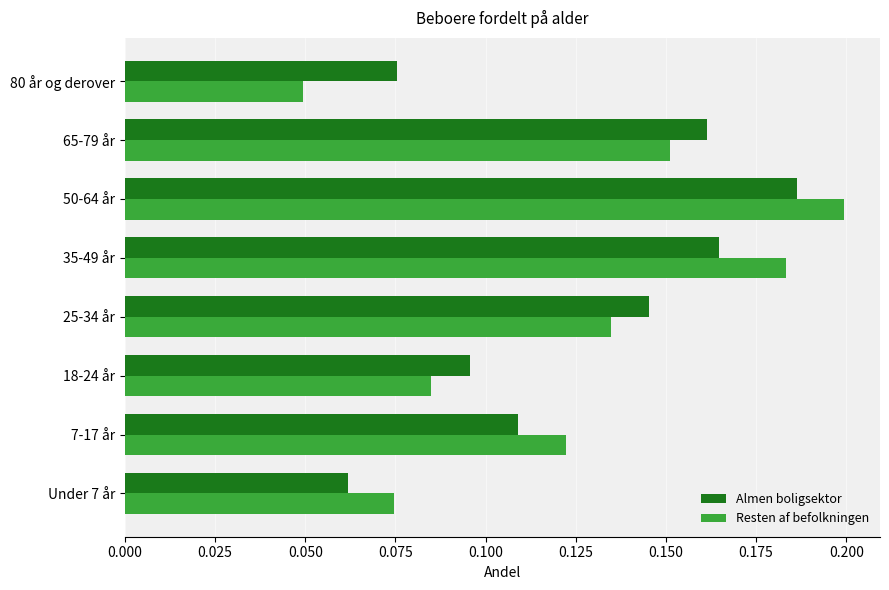

What is the sum of all Resten af befolkningen values?

1.0